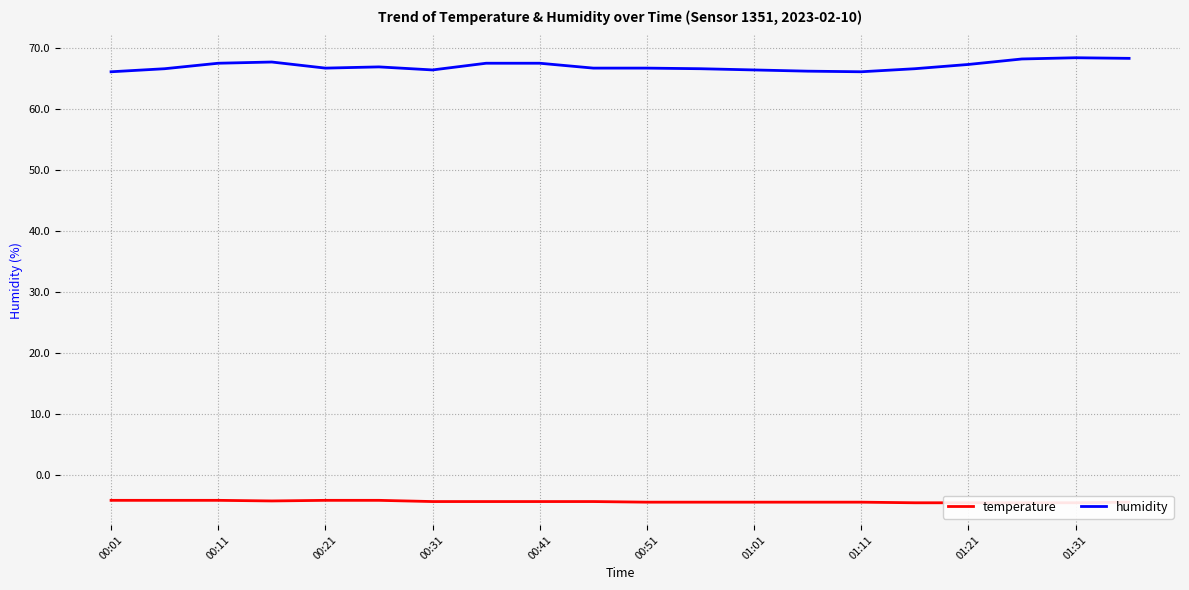

At which label is temperature closest to -4?

00:01